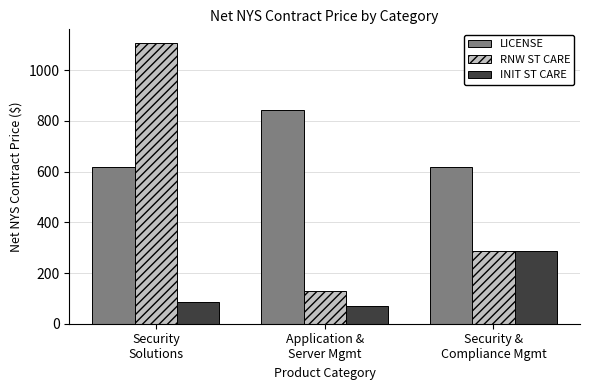

Rank the categories by INIT ST CARE value from highest to lowest.

Security &
Compliance Mgmt, Security
Solutions, Application &
Server Mgmt